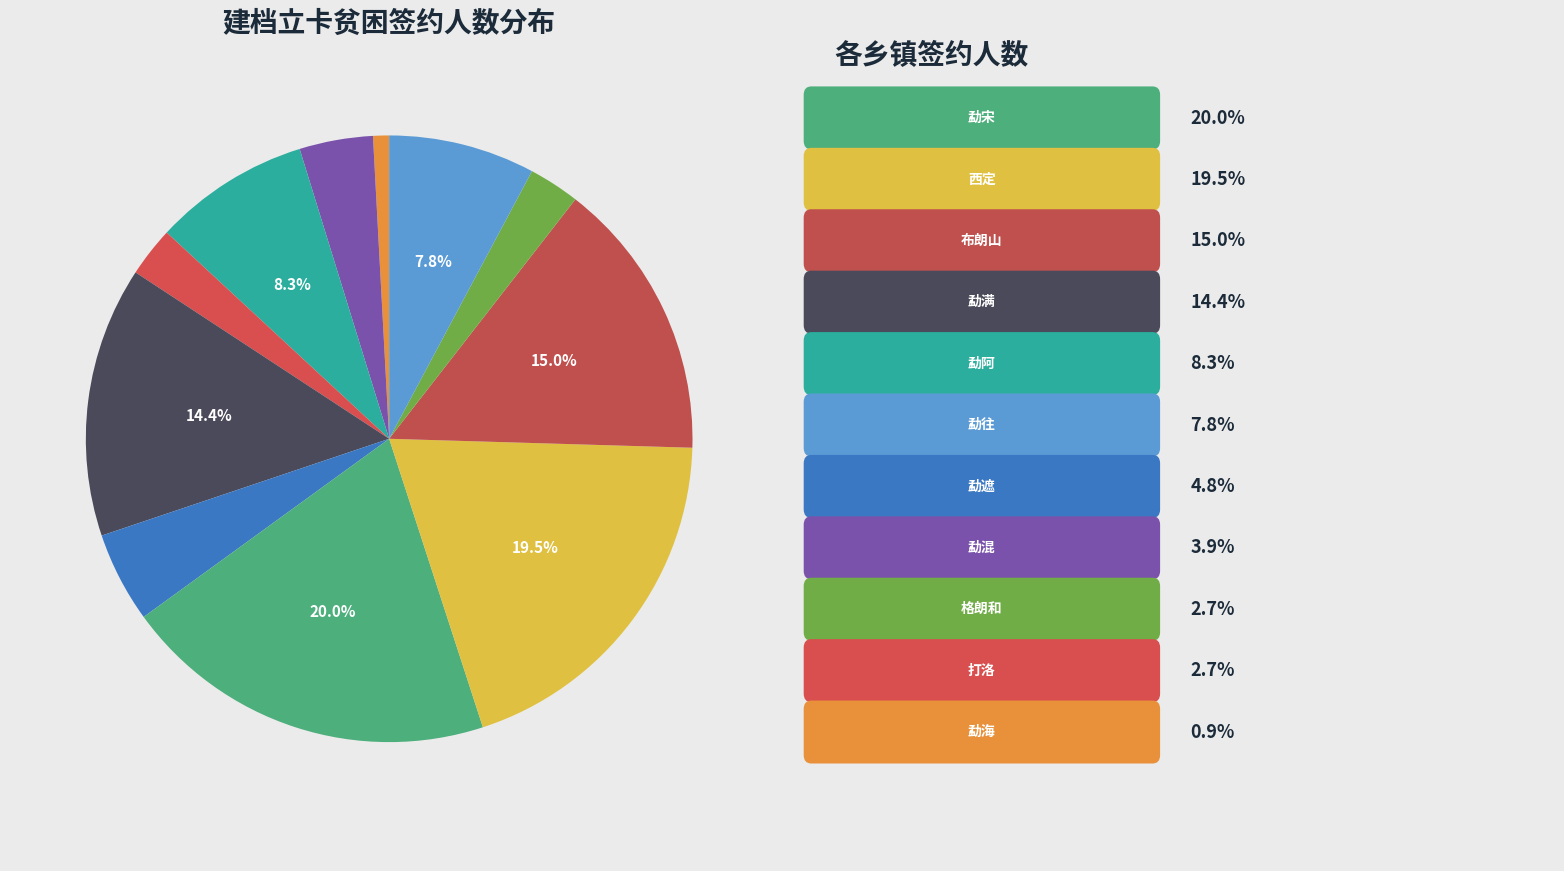

How many segments does this pie chart have?

11